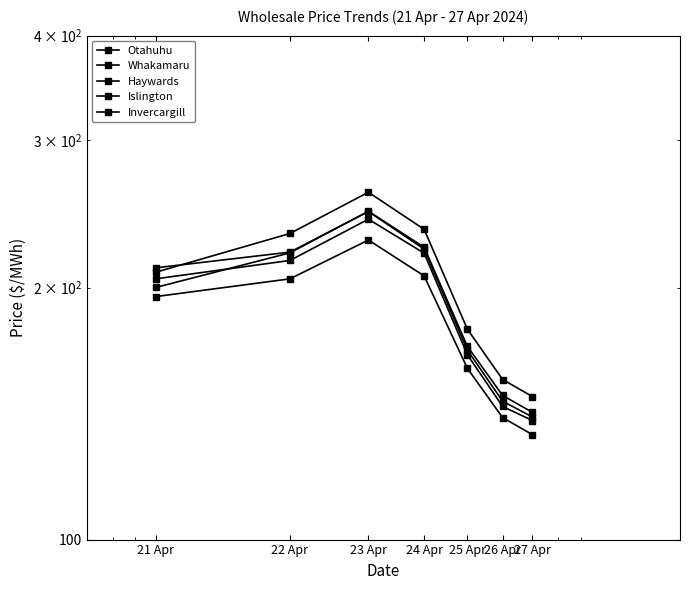

How many intersections are there between Whakamaru and Haywards?

1